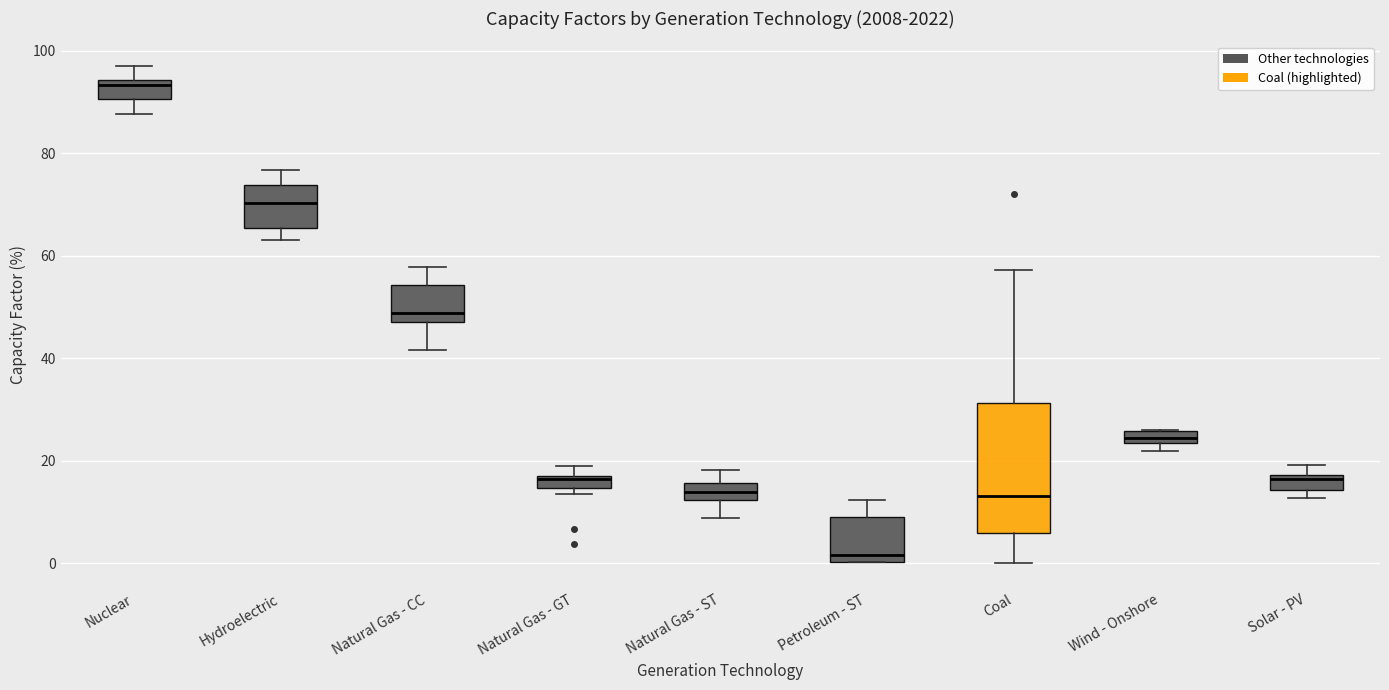

Which box has the highest median line?

Nuclear